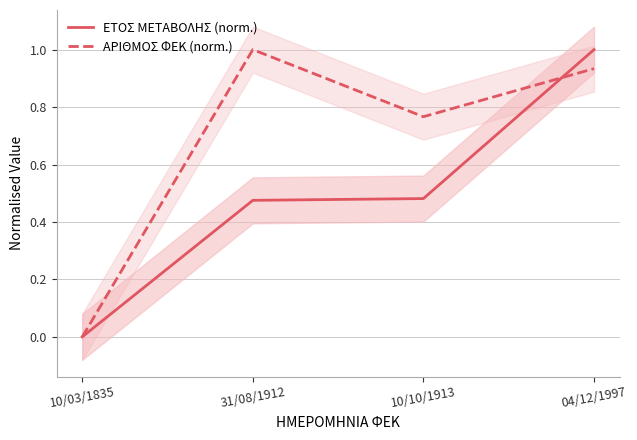

What is the label of the 3rd point from the right?

31/08/1912